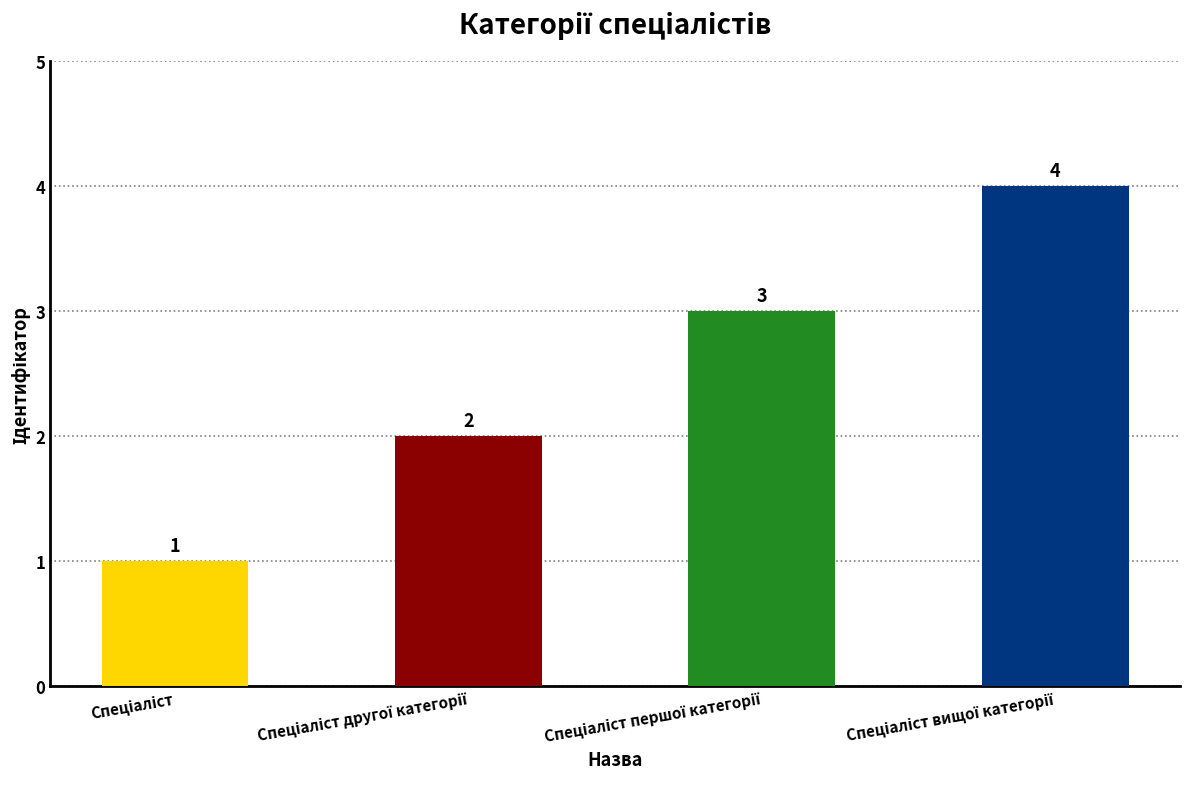

How many values are between 2 and 4?

3